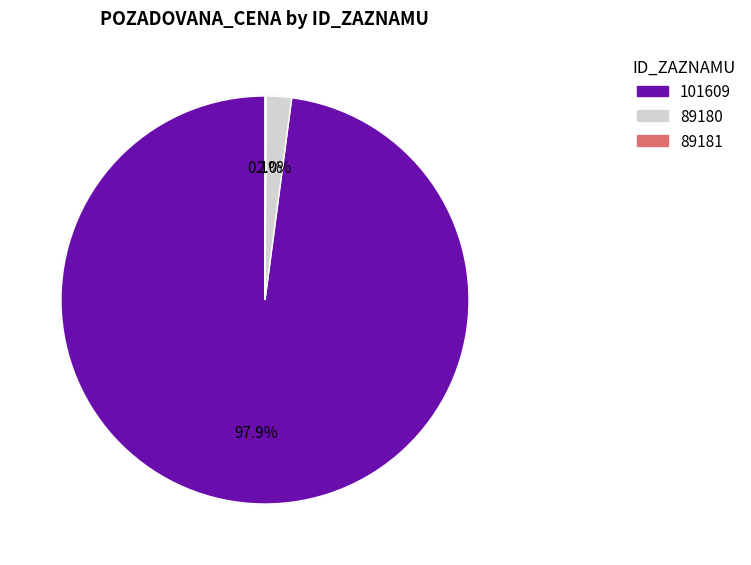

True or false: 101609 accounts for 98% of the total.

True